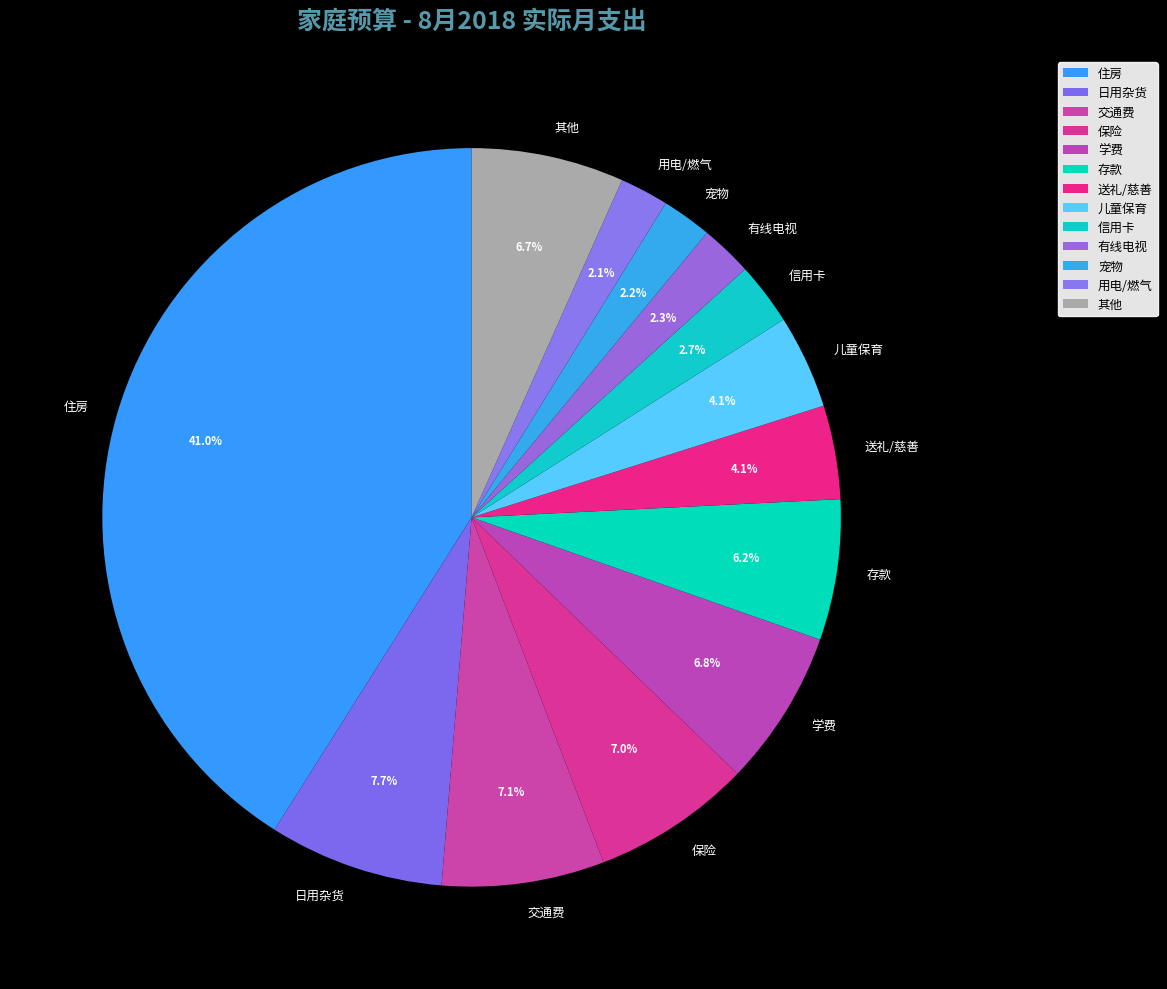

Which has a higher value, 学费 or 信用卡?

学费